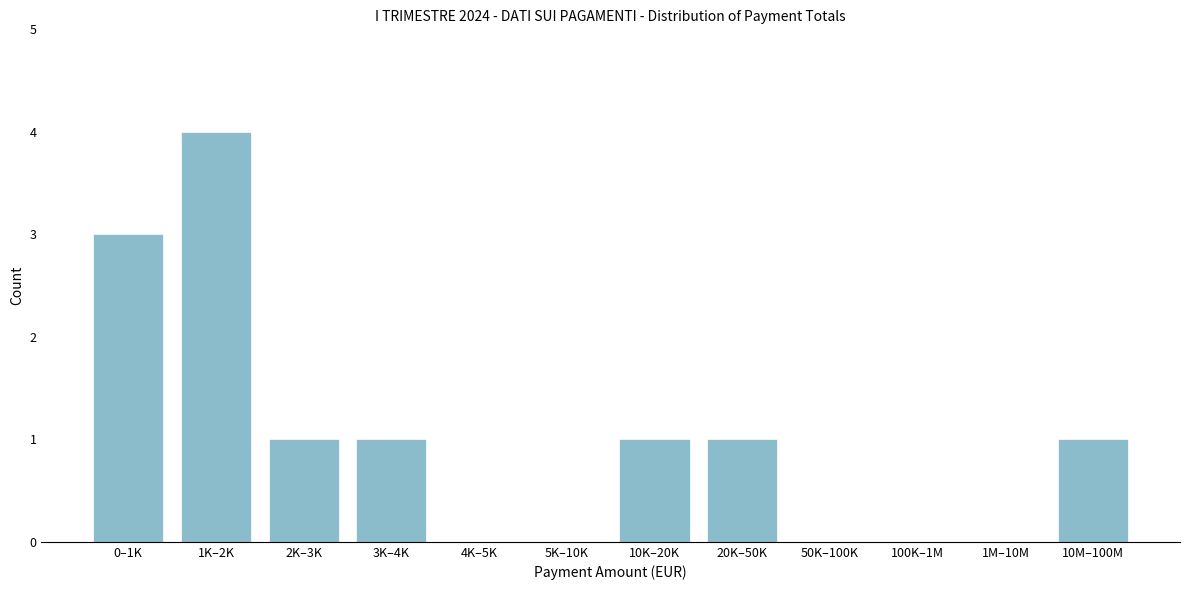

Reading right to left, list all the values displayed in this chart.

10M–100M=1	1M–10M=0	100K–1M=0	50K–100K=0	20K–50K=1	10K–20K=1	5K–10K=0	4K–5K=0	3K–4K=1	2K–3K=1	1K–2K=4	0–1K=3